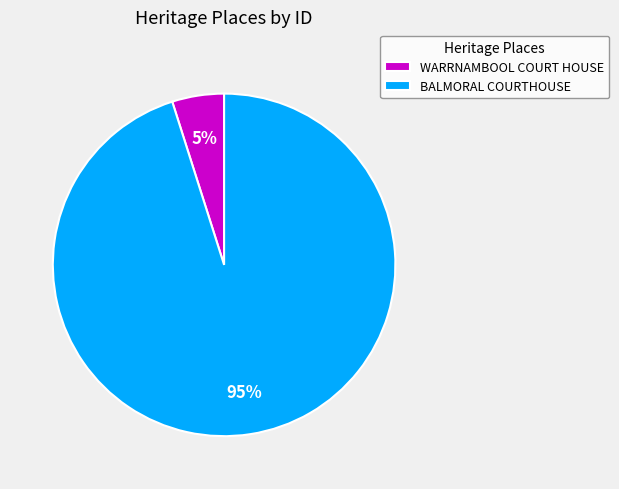

Do BALMORAL COURTHOUSE and WARRNAMBOOL COURT HOUSE together represent more than half of the pie?

Yes